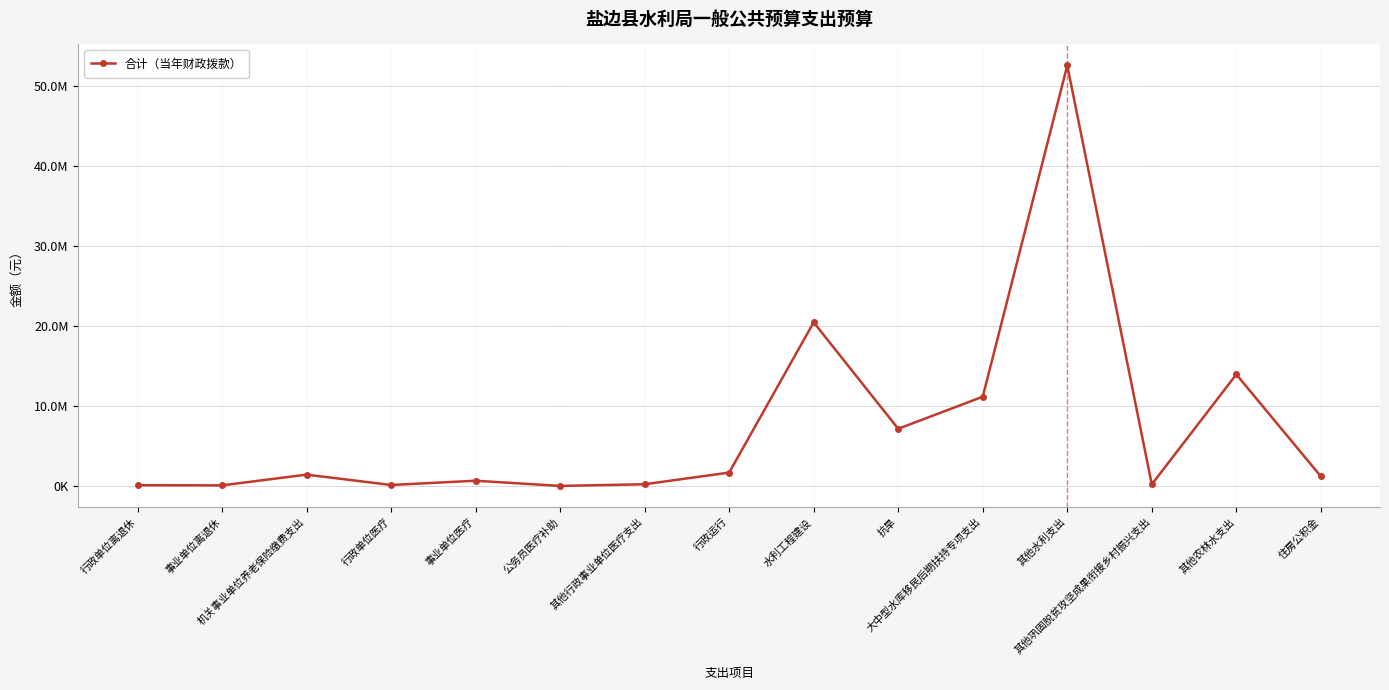

Is this an area chart (filled region under the line)?

No